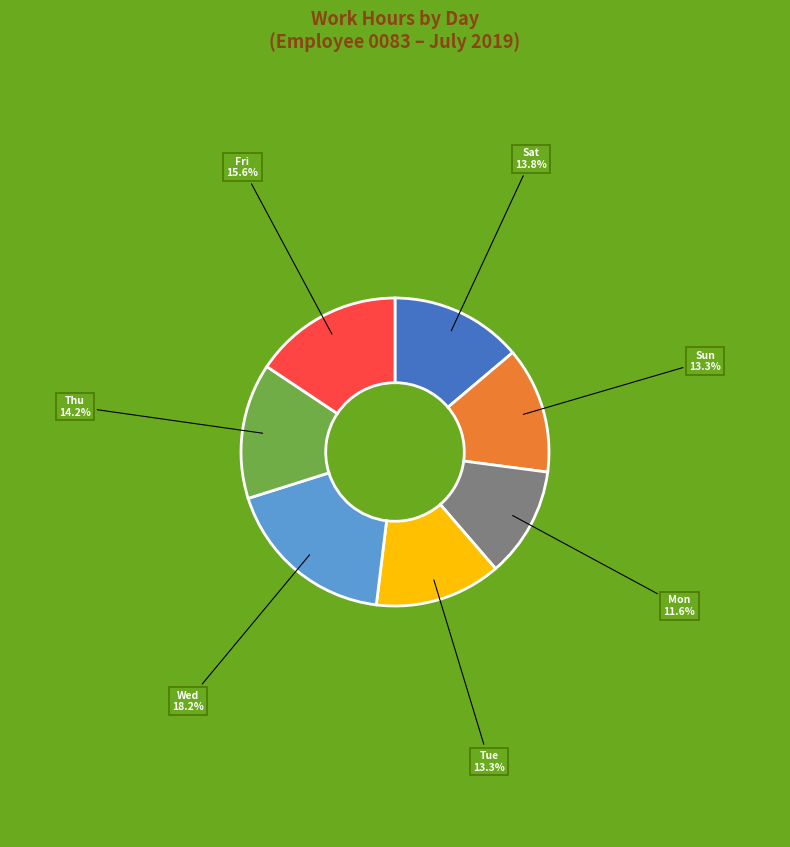

How many slices are in this pie chart?

7